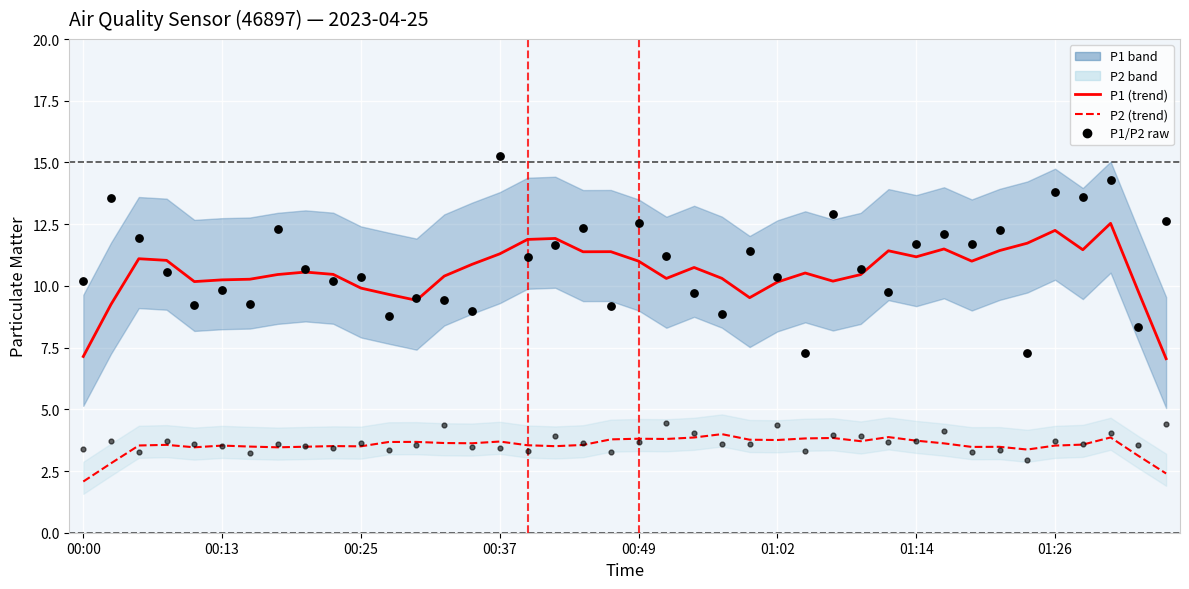

Which series has the widest spread of Y values?

P1 (raw)